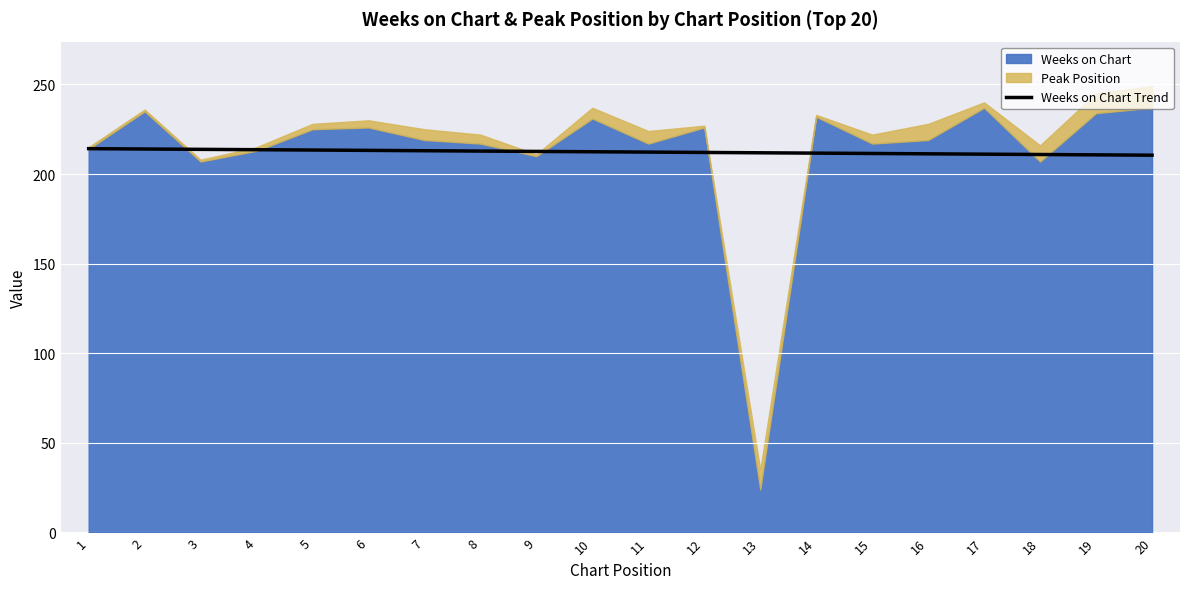

True or false: the data shows 212.4 at 10.

True